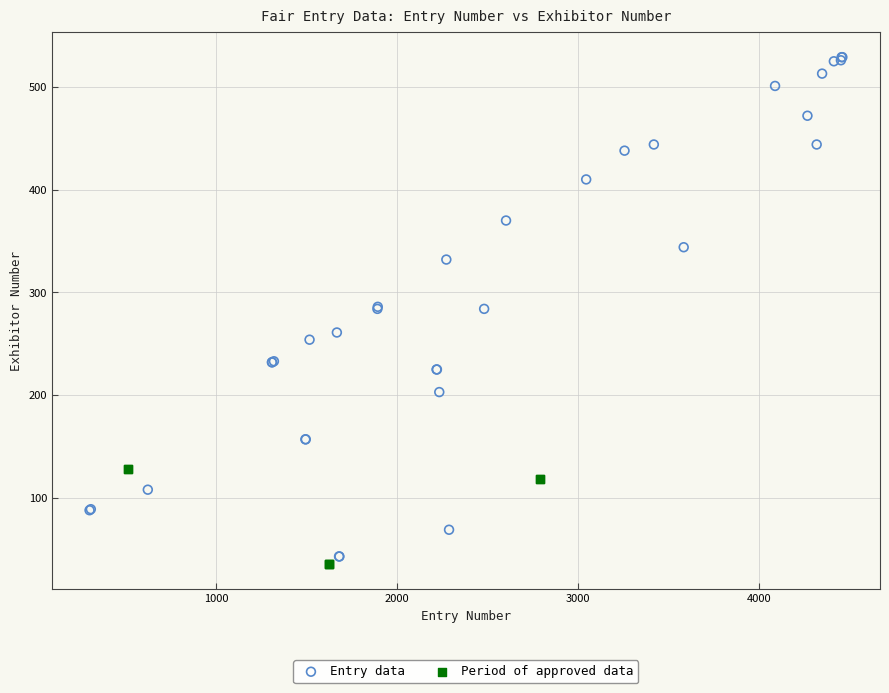

Which series contains the highest Y value?

Entry data